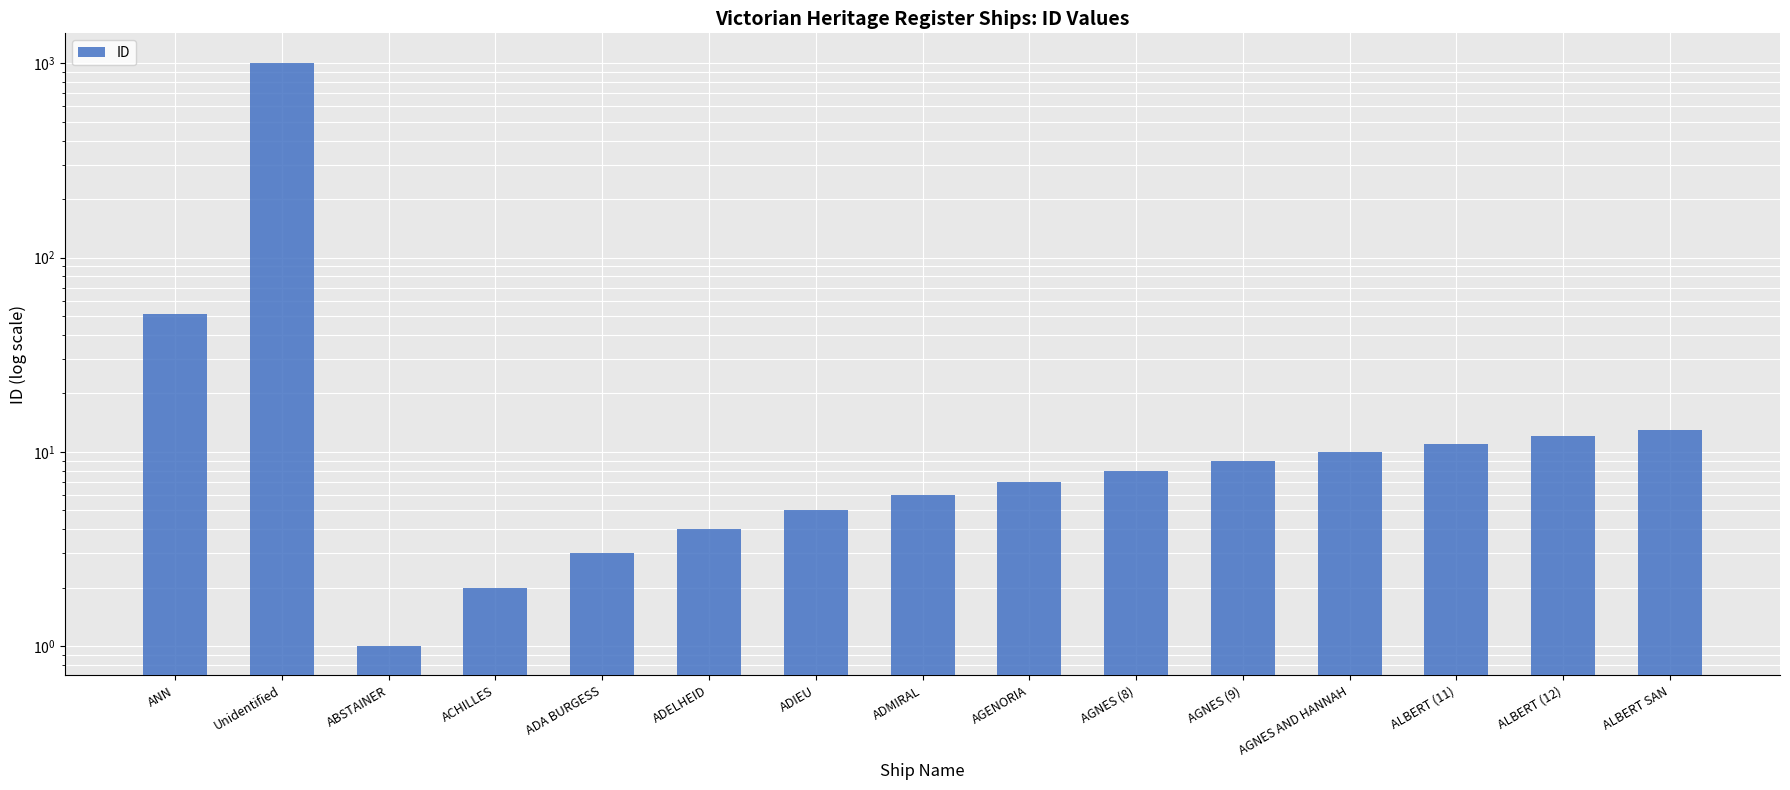

Approximately how many times larger is the value at ADA BURGESS compared to ADMIRAL?

0.5